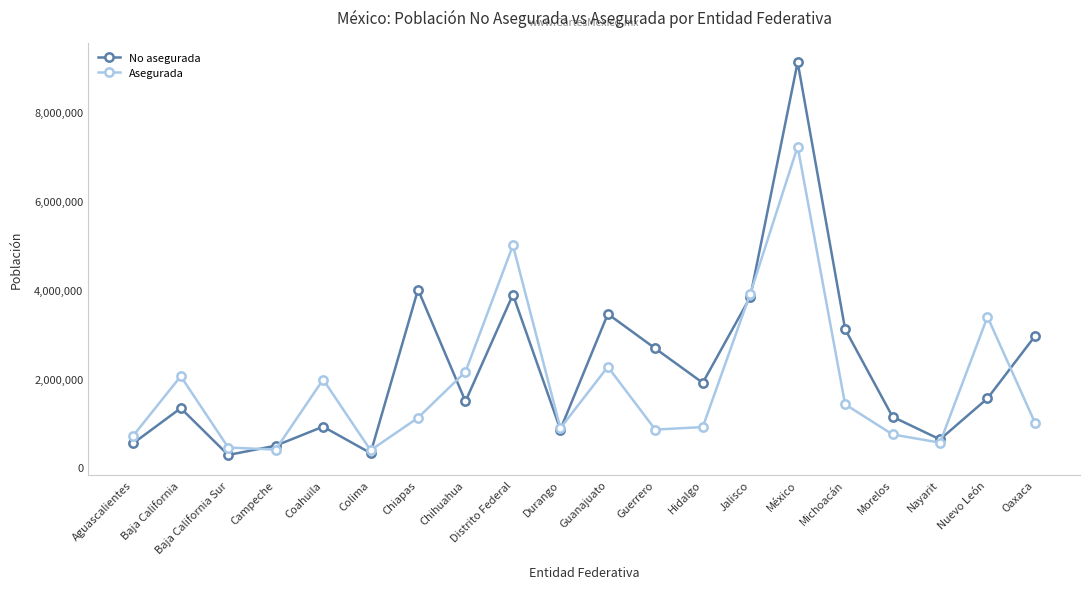

List the series in order of their peak value, lowest first.

Asegurada, No asegurada